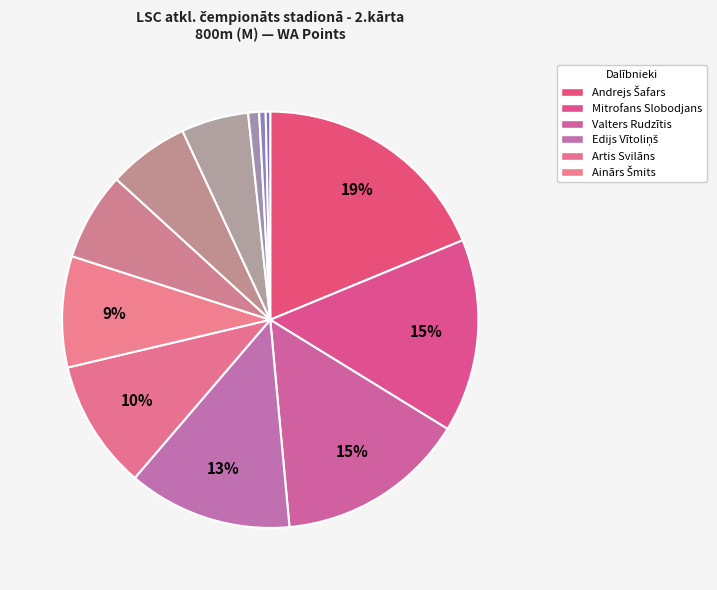

Rank the categories by value from lowest to highest.

Dāvis Dišlers, Aivars Podiņš, Gunārs Eniņš, Kārlis Dišlers, Andrejs Ščerbakovs, Modris Ābrams, Ainārs Šmits, Artis Svilāns, Edijs Vītoliņš, Valters Rudzītis, Mitrofans Slobodjans, Andrejs Šafars